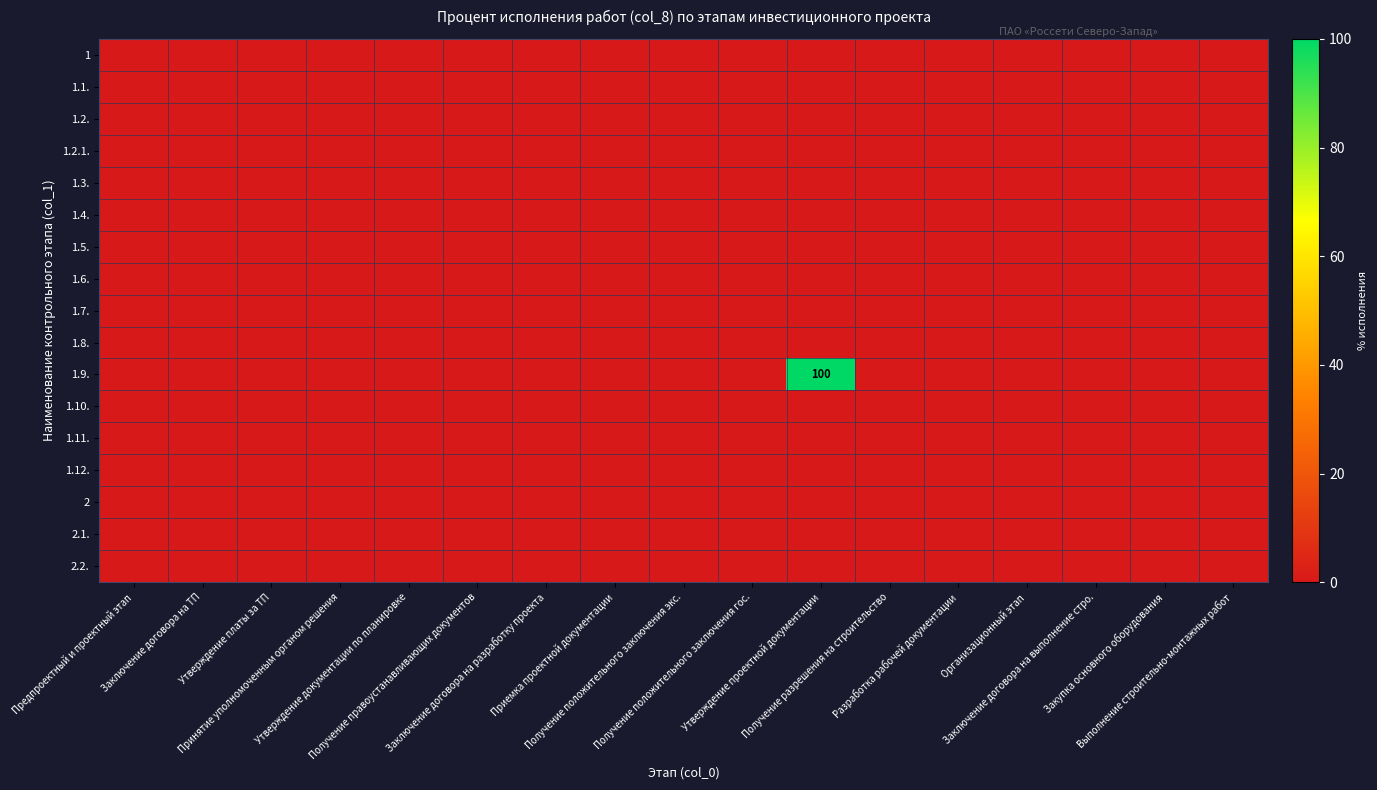

Which series has the largest range (max minus min)?

1.9.